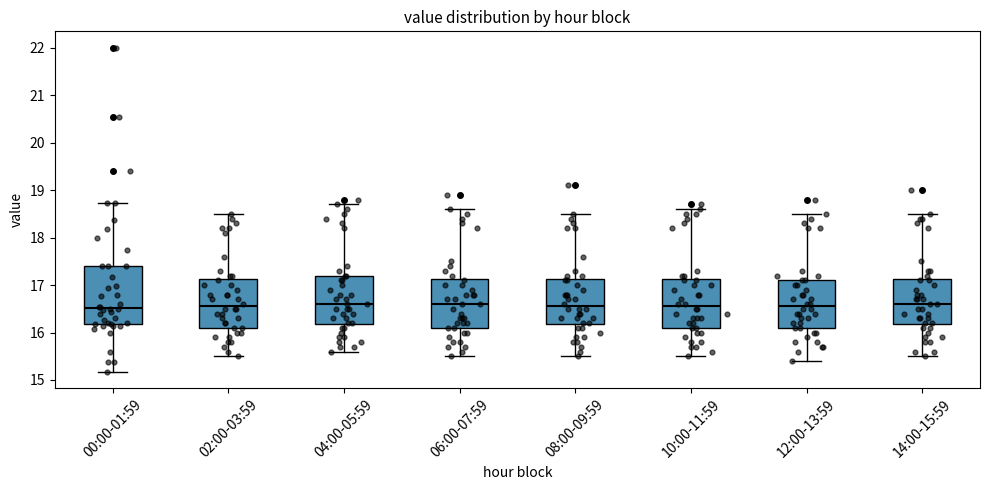

Reading left to right, read every box against the y-axis: the position of its median line, the range the box covers, and the ends of its whiskers. The values are not printed on the chart, so give them approximately, as read against the axis.

00:00-01:59: median 16.5, box 16.2 to 17.4, whiskers 15.2 to 18.7
02:00-03:59: median 16.6, box 16.1 to 17.1, whiskers 15.5 to 18.5
04:00-05:59: median 16.6, box 16.2 to 17.2, whiskers 15.6 to 18.7
06:00-07:59: median 16.6, box 16.1 to 17.1, whiskers 15.5 to 18.6
08:00-09:59: median 16.6, box 16.2 to 17.1, whiskers 15.5 to 18.5
10:00-11:59: median 16.6, box 16.1 to 17.1, whiskers 15.5 to 18.6
12:00-13:59: median 16.6, box 16.1 to 17.1, whiskers 15.4 to 18.5
14:00-15:59: median 16.6, box 16.2 to 17.1, whiskers 15.5 to 18.5